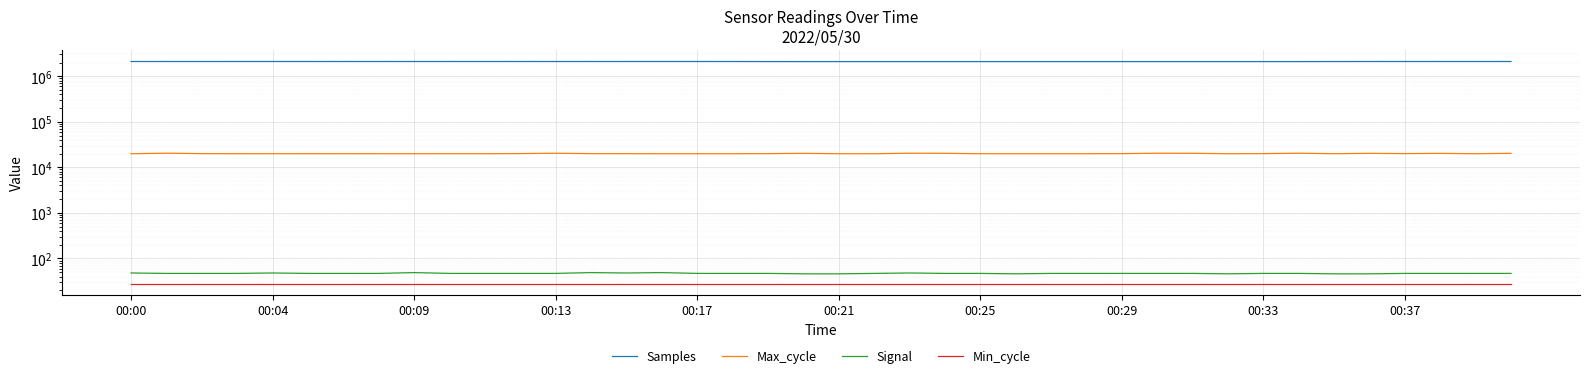

Which series changed the most between 00:04 and 18?

Samples